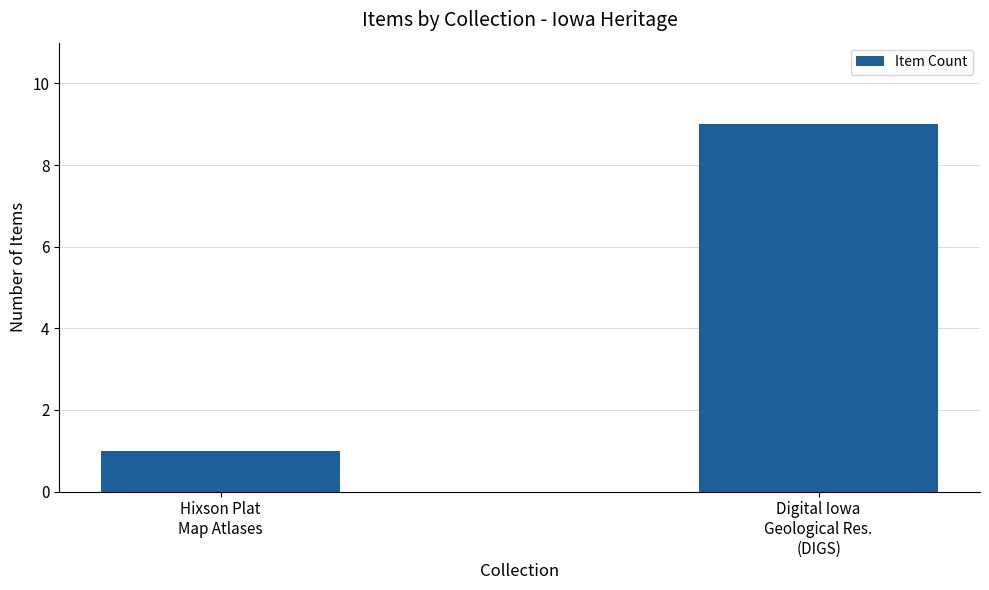

How many series are shown in this chart?

1